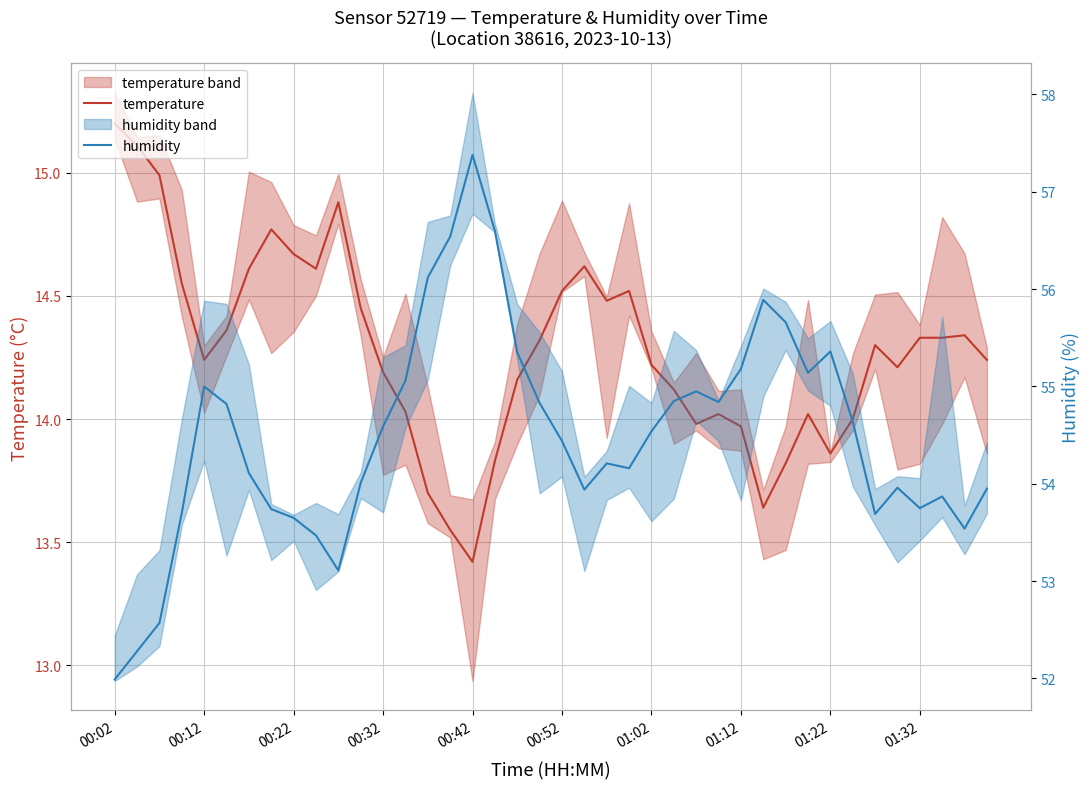

What is the sum of the humidity values at 13 and 22?

109.3